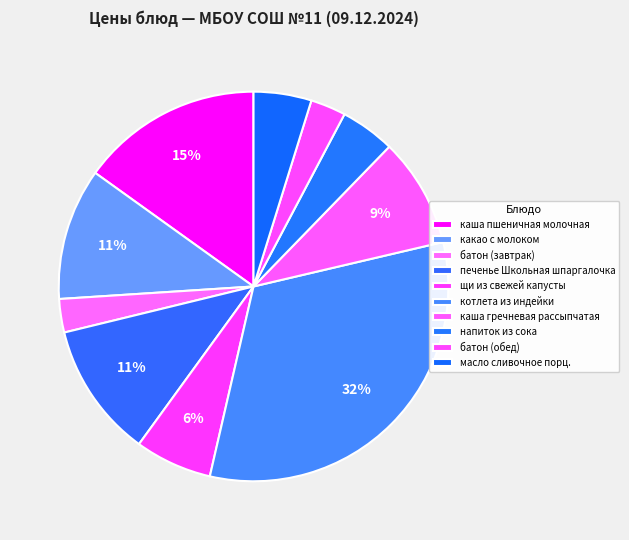

What is the smallest slice in the pie chart?

батон (завтрак)